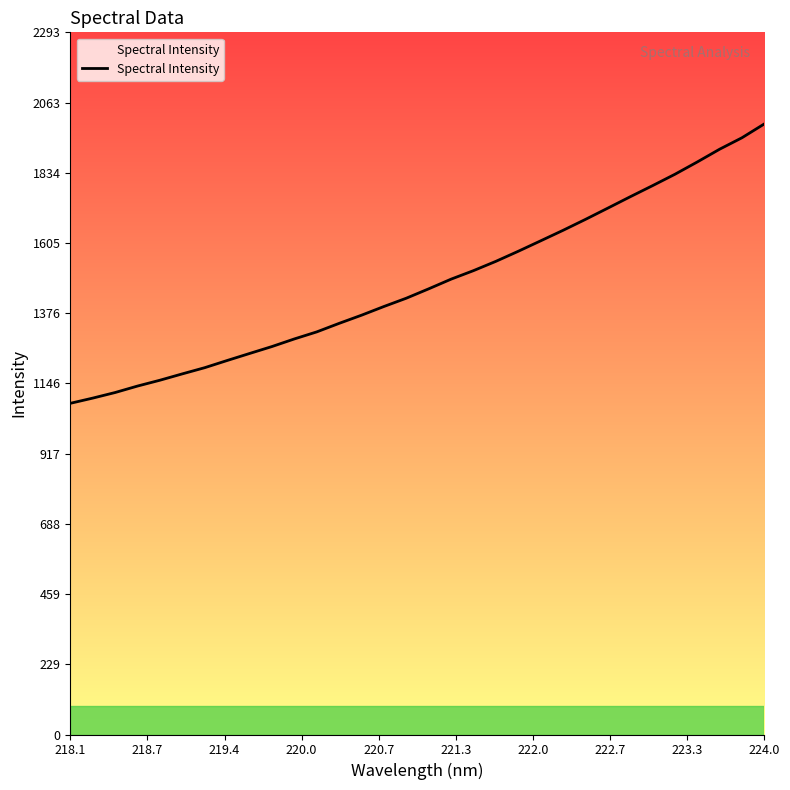

The chart shows a value of 2282.5 at 10. True or false?

False